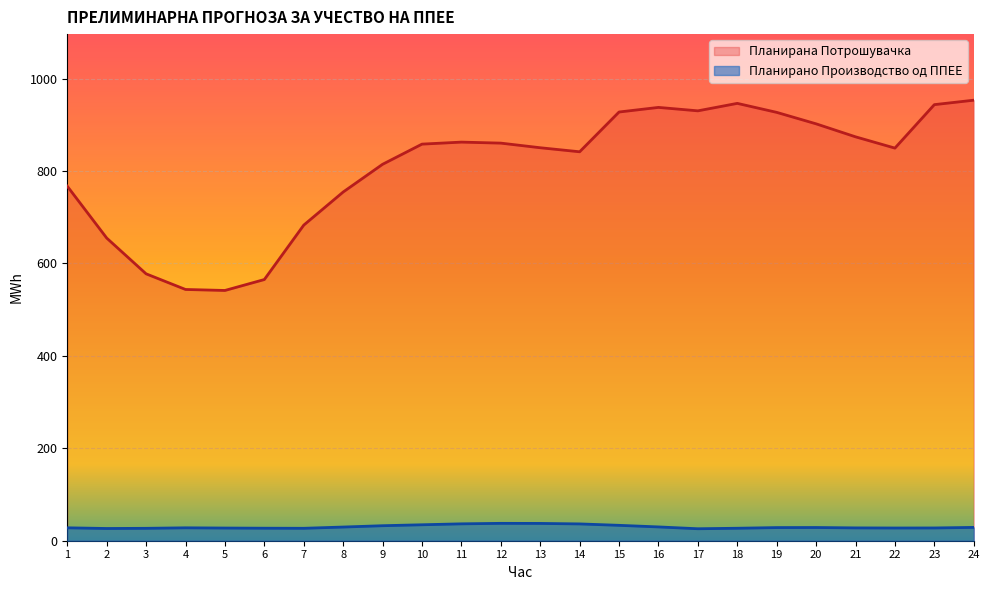

At which category is the sum across all series the highest?

24